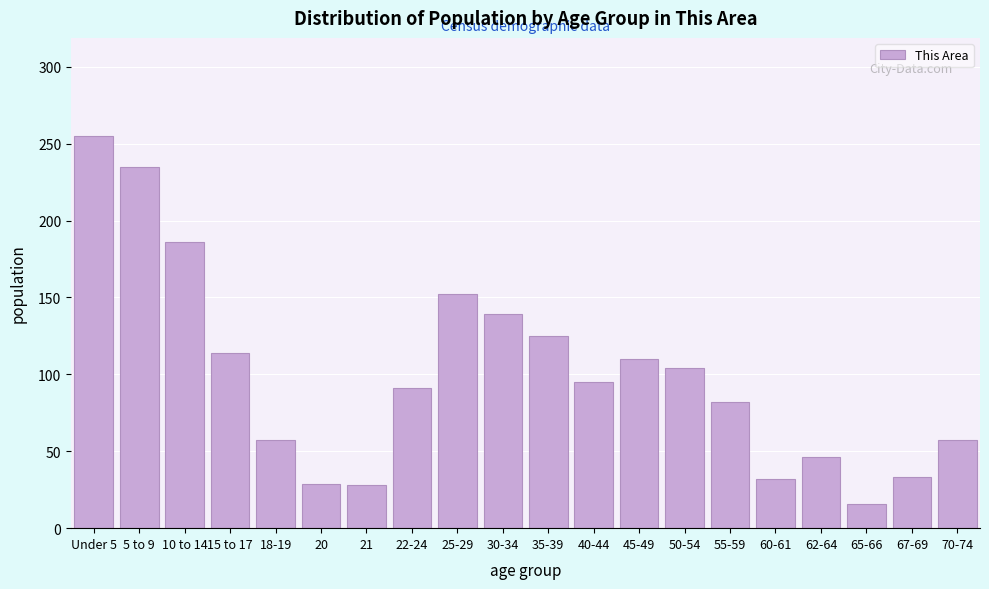

Which has a higher value, 30-34 or 67-69?

30-34